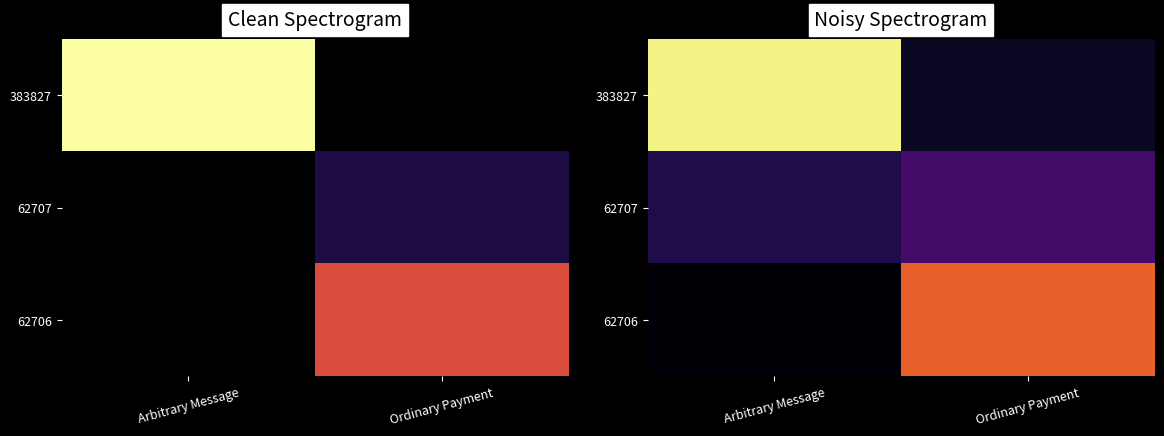

At which category is the sum across all series the highest?

Arbitrary Message